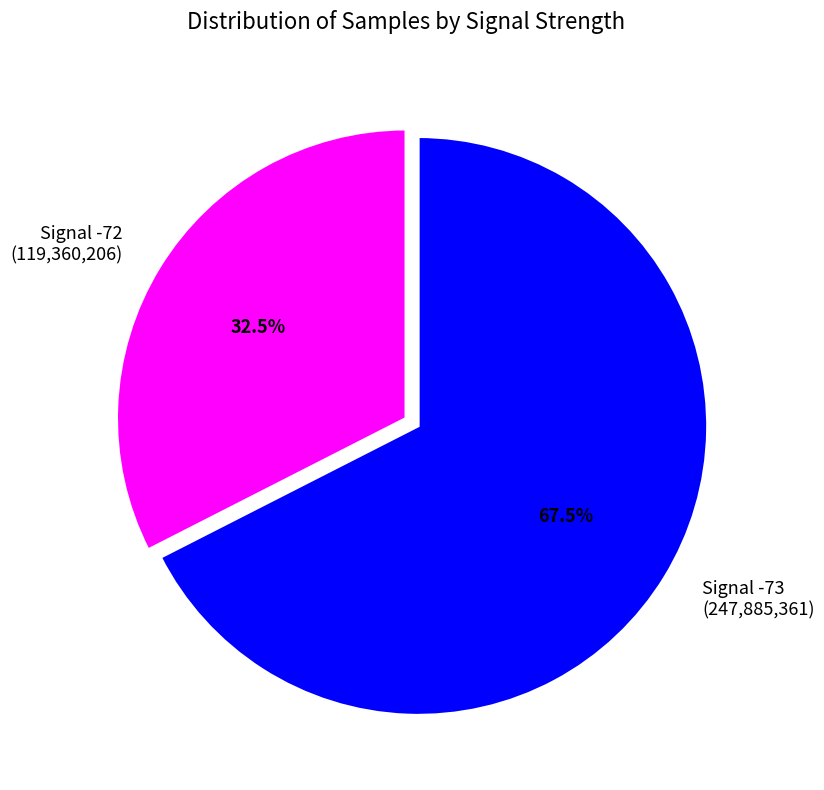

Is there any slice that represents more than half of the pie?

Yes